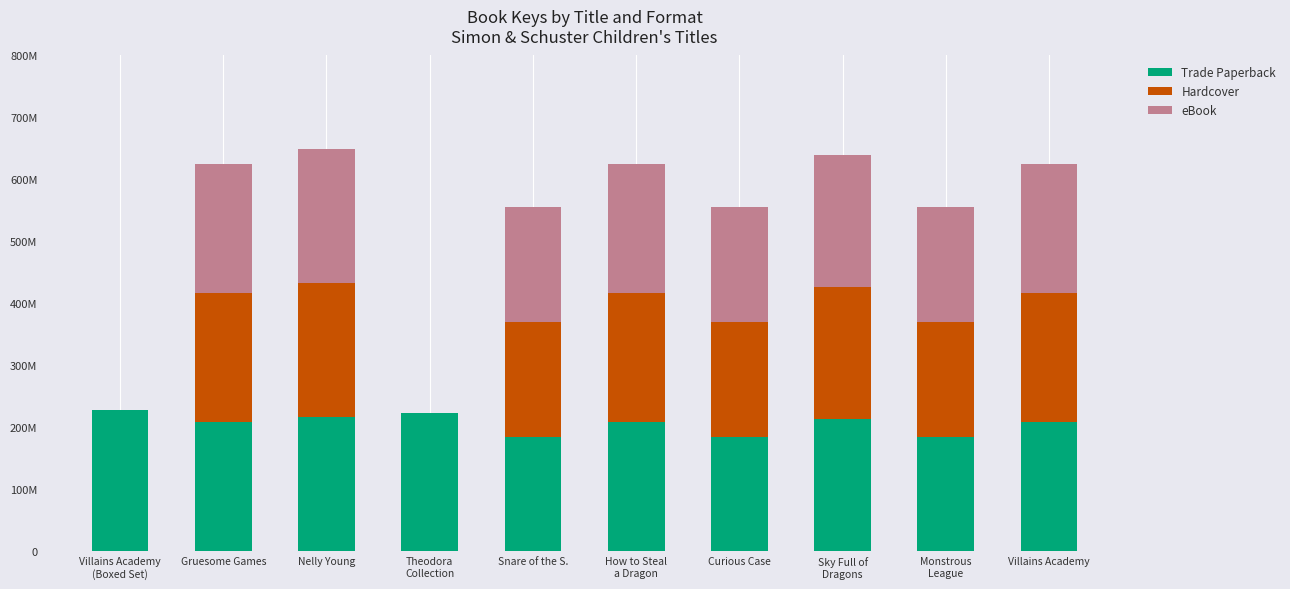

What are all the series names shown in the legend?

Trade Paperback, Hardcover, eBook